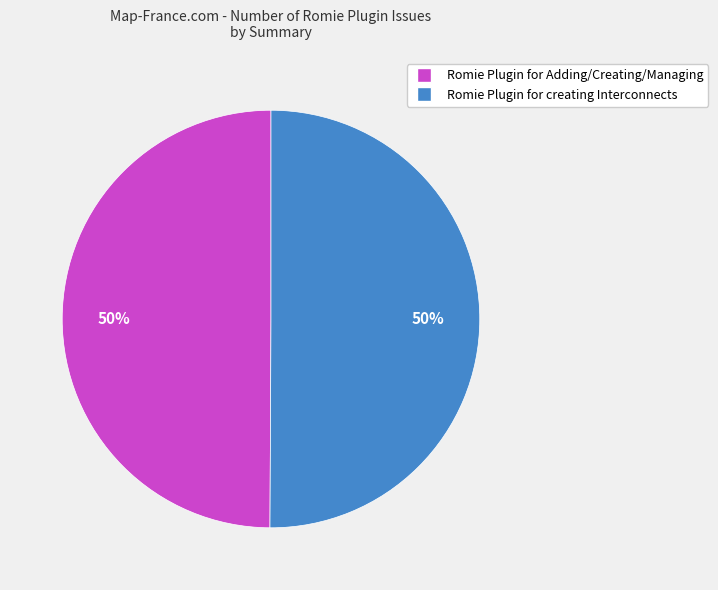

To the nearest percent, what is the average slice percentage?

50%